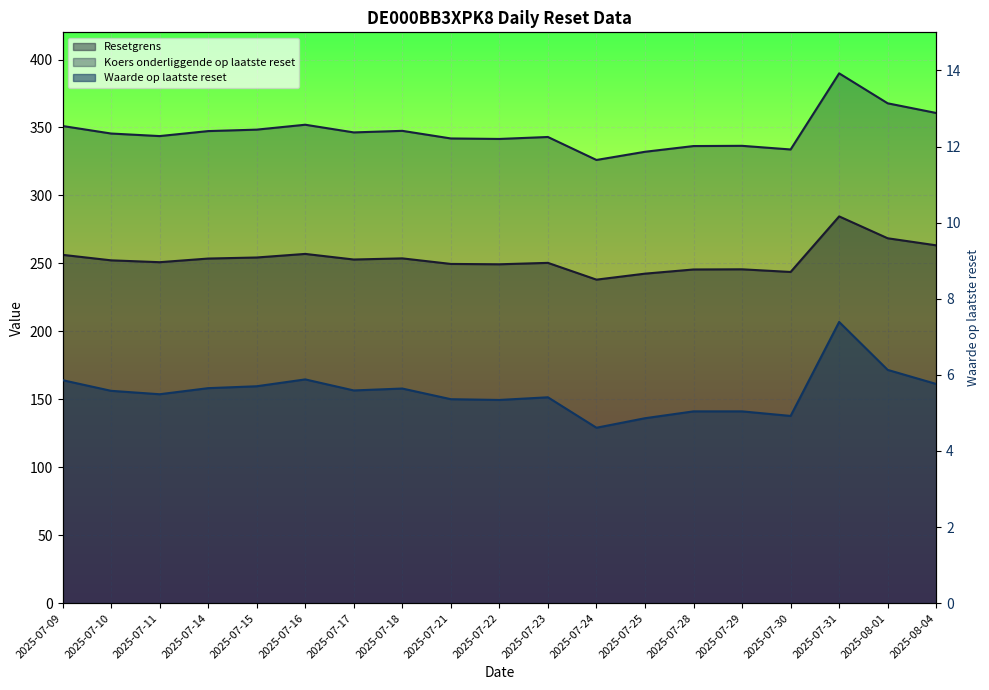

True or false: Resetgrens and Waarde op laatste reset cross at least once.

False